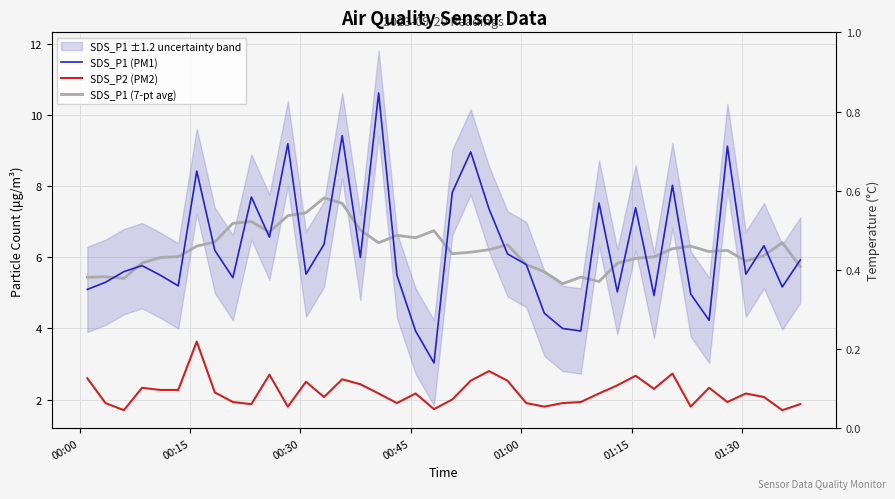

True or false: SDS_P2 (PM2) and SDS_P1 (7-pt avg) cross at least once.

False